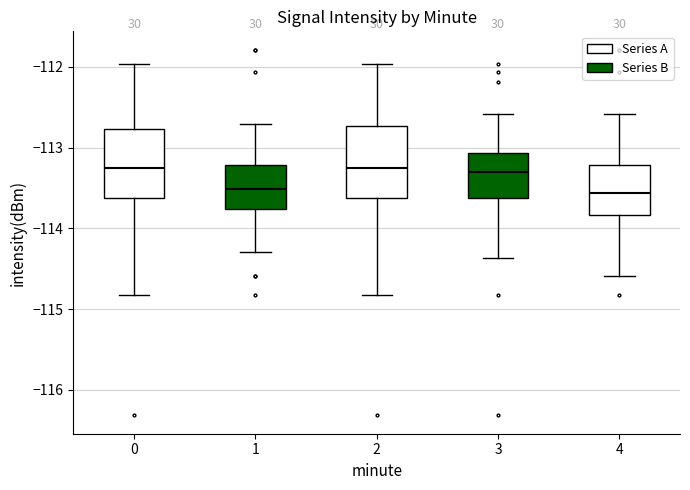

Where does the upper whisker of the box at x = 0 end on the y-axis? The values are not printed on the chart, so give them approximately, as read against the axis.

-112.0